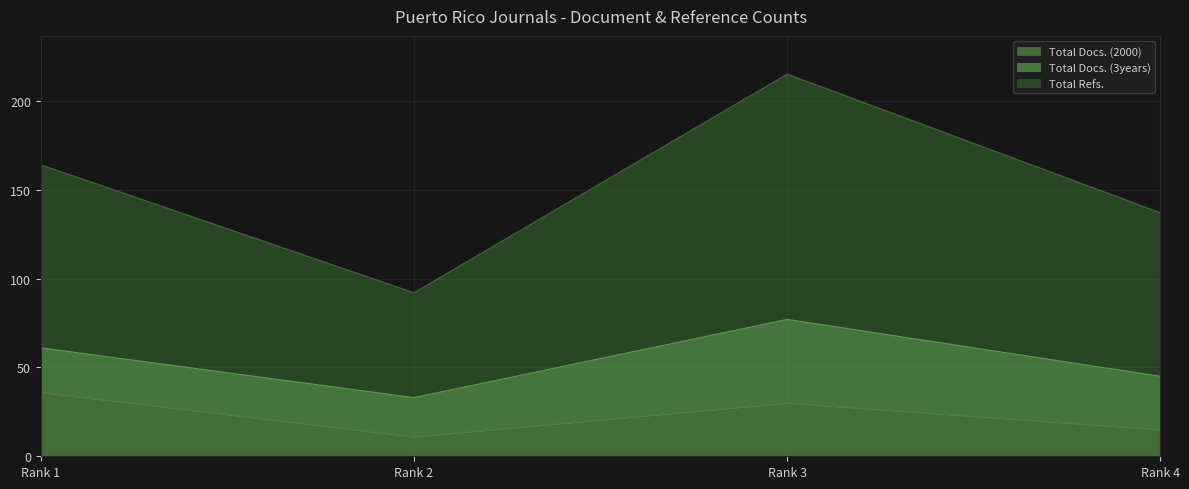

Which category has the highest value in the Total Docs. (2000) series?

Rank 1